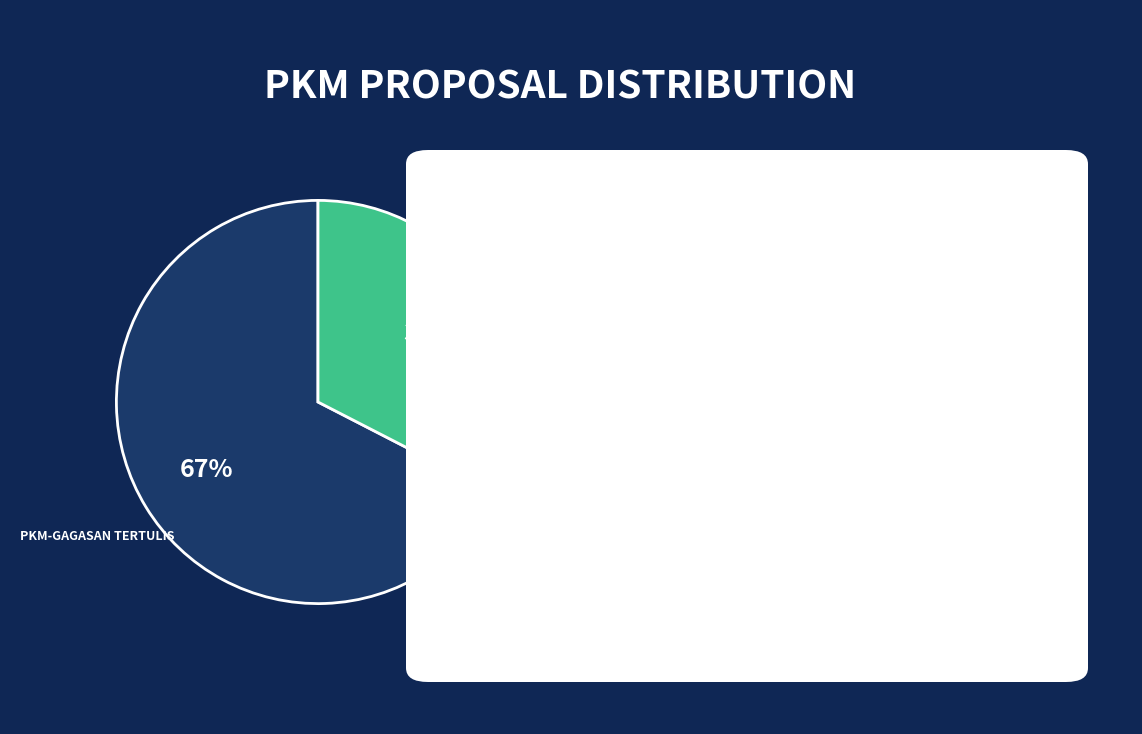

Which category has the smallest portion of the pie?

PKM-ARTIKEL ILMIAH